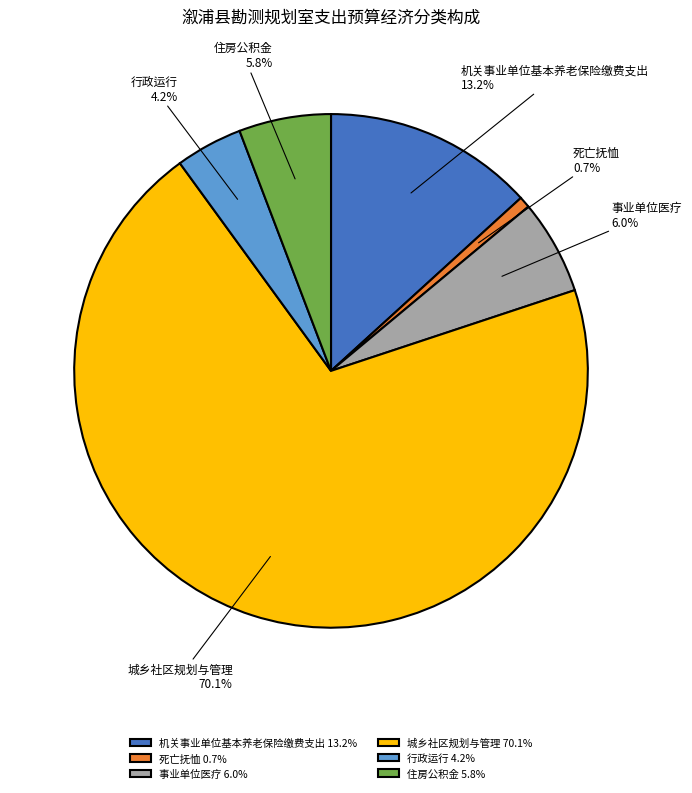

The 住房公积金 slice represents 15% of the pie. True or false?

False